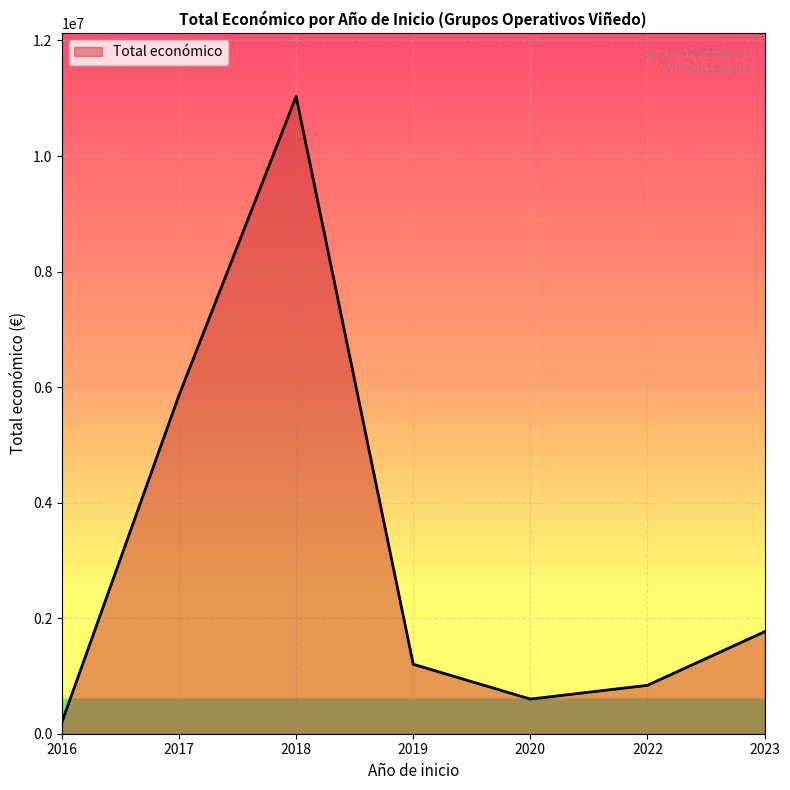

How many lines are shown in the chart?

1